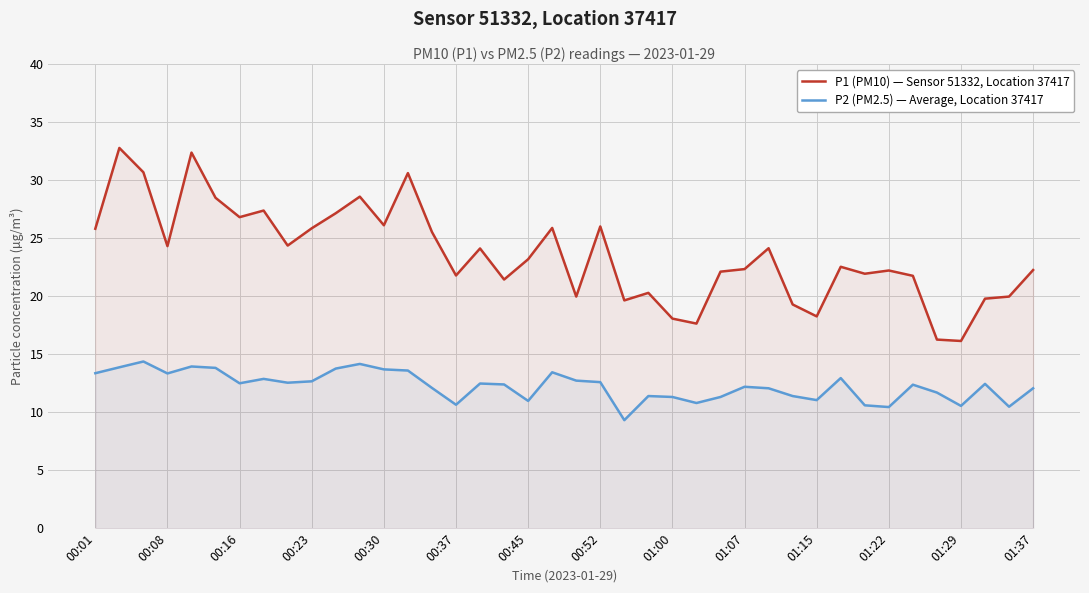

What is the difference between the second highest and second lowest values in the P2 (PM2.5) — Average, Location 37417 series?

3.7